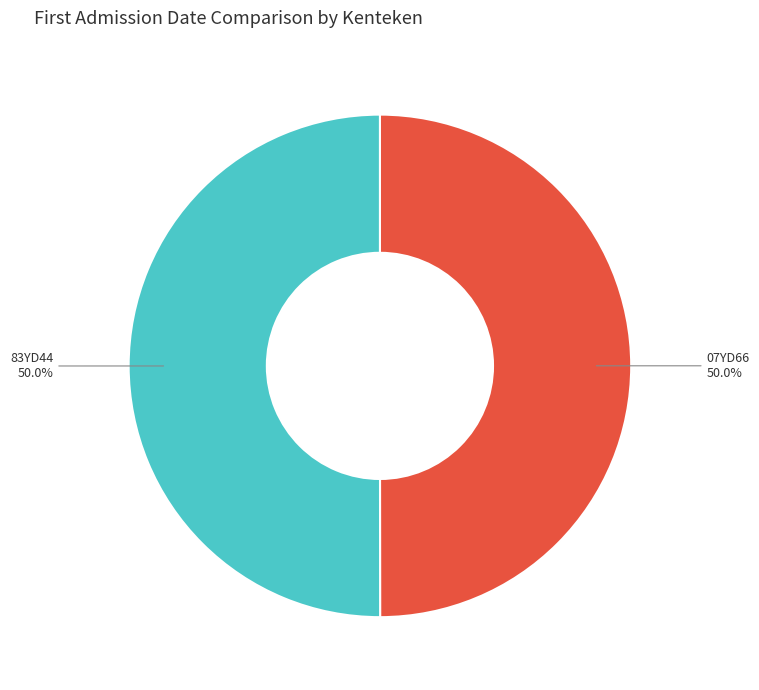

Do 83YD44 and 07YD66 together represent more than half of the pie?

Yes